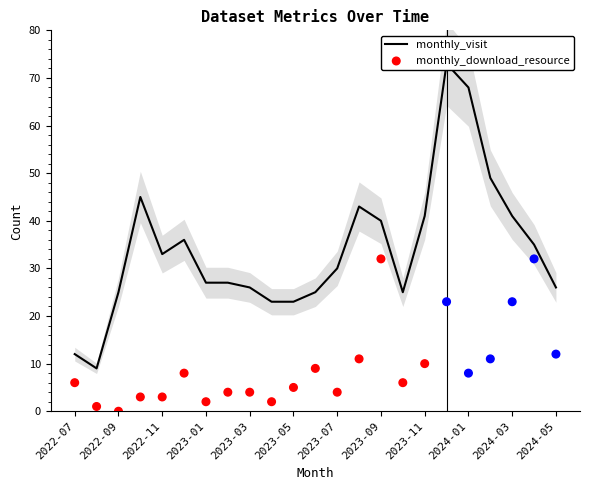

Which series contains the lowest Y value?

monthly_download_resource